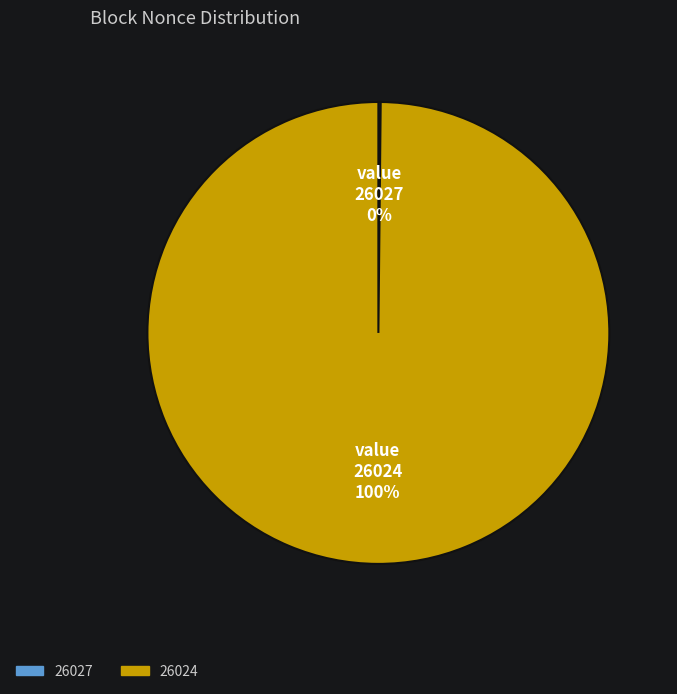

Which slice represents more than half of the pie?

26024